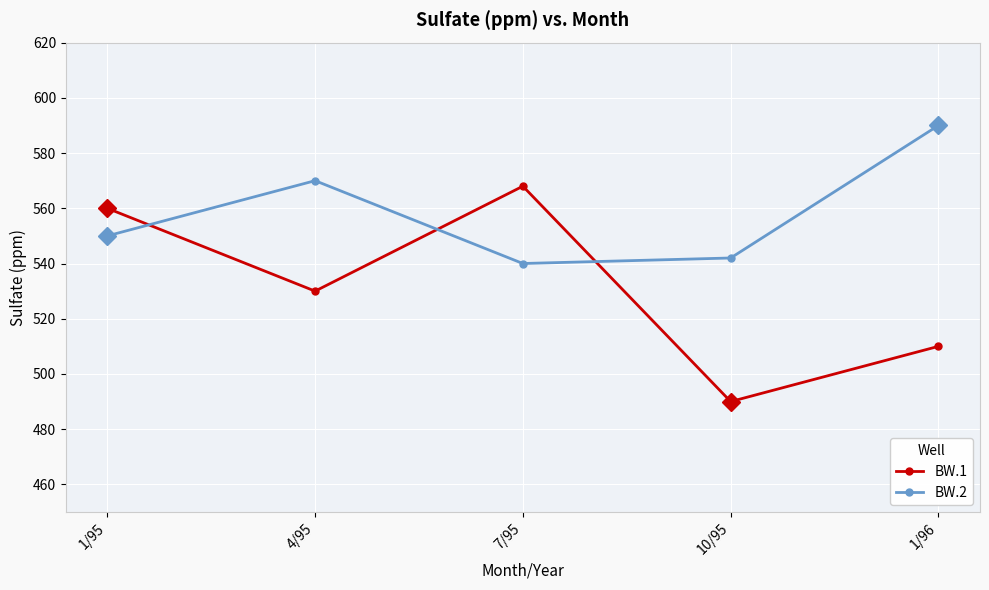

What is the difference between the highest and lowest values at 1/96?

80